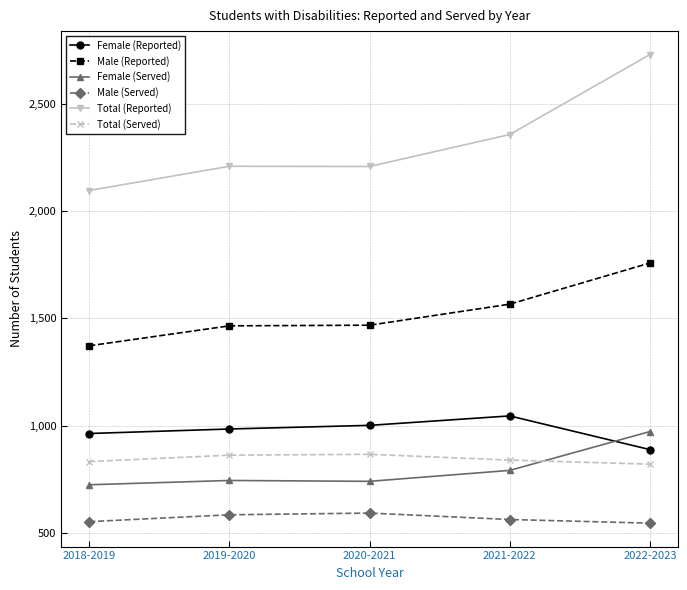

What is the lowest value of the Female (Served) series?

724